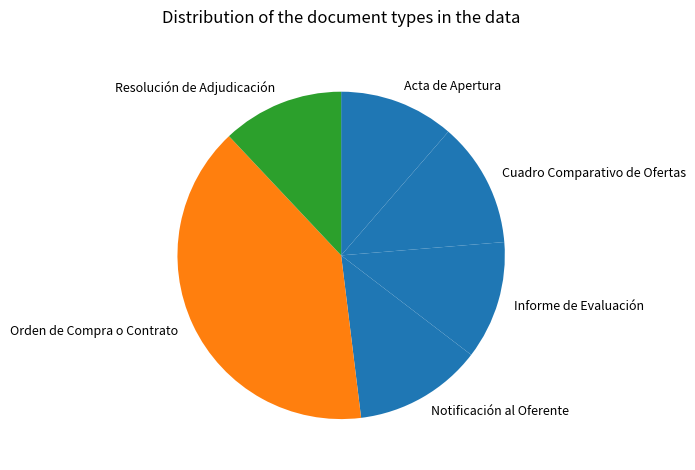

Is there a majority slice in this chart?

No